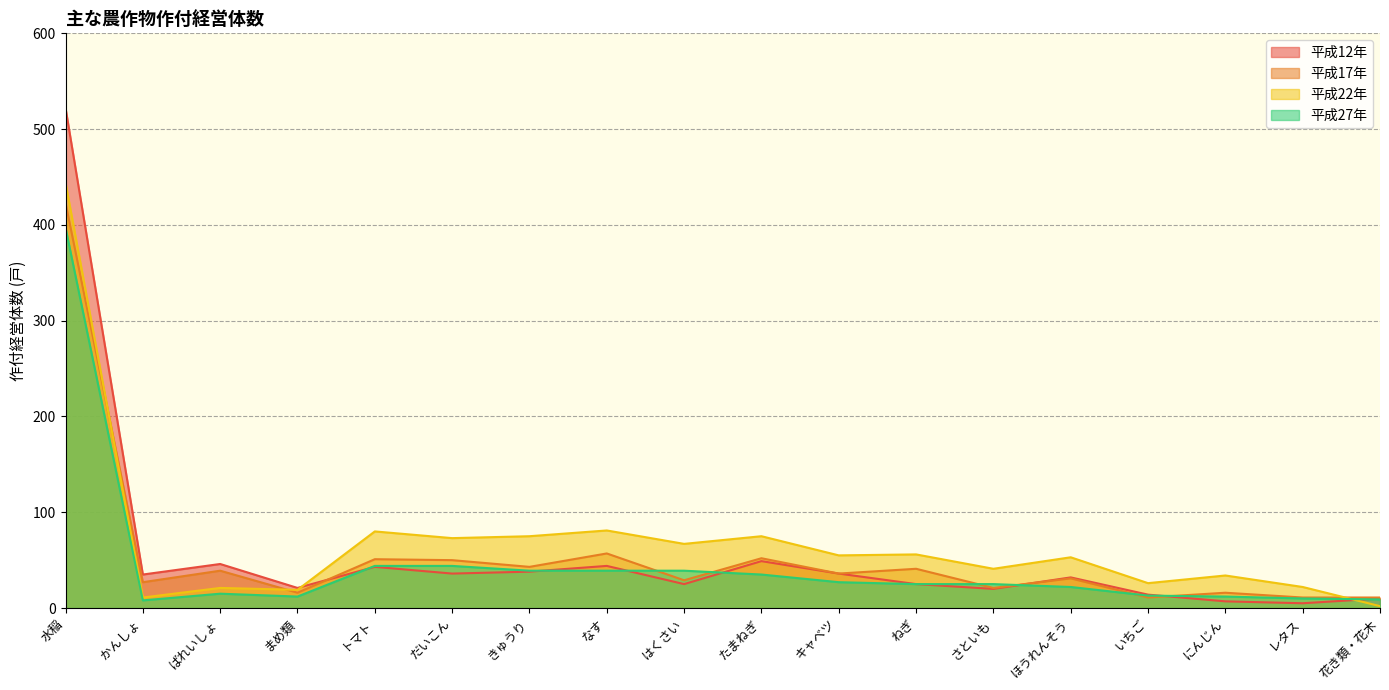

What is the difference between the maximum and second lowest values in the 平成12年 series?

515